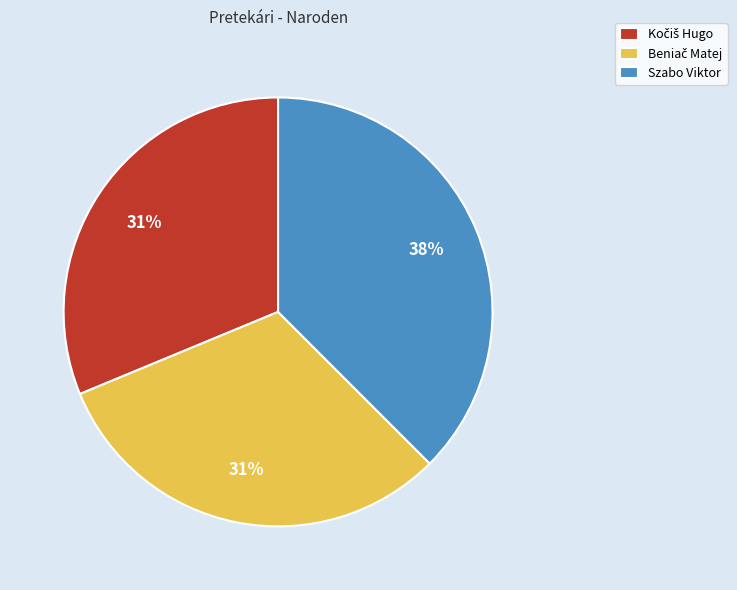

Is there any slice that represents more than half of the pie?

No